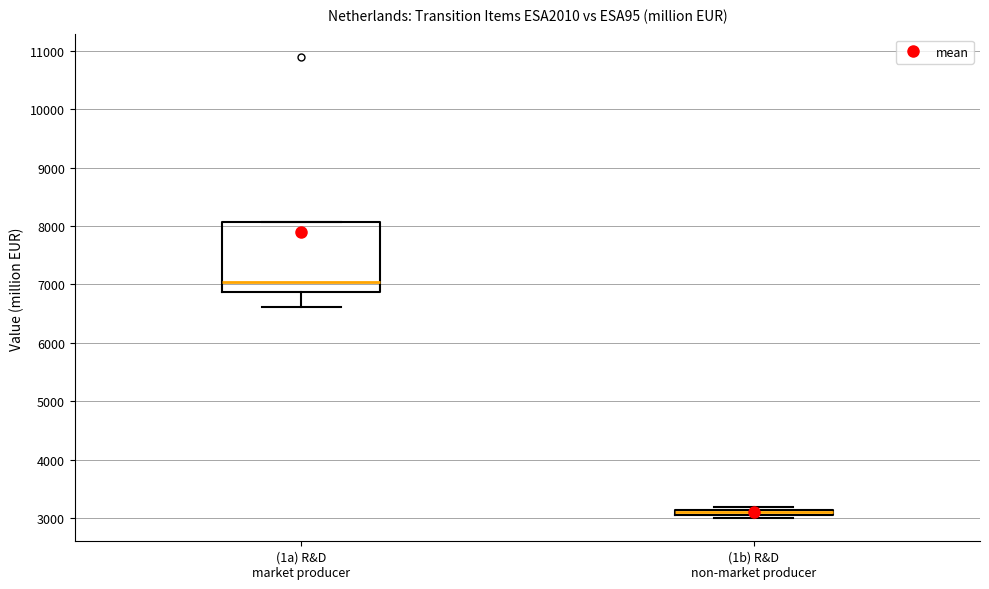

Which box has the lowest median line?

(1b) R&D non-market producer